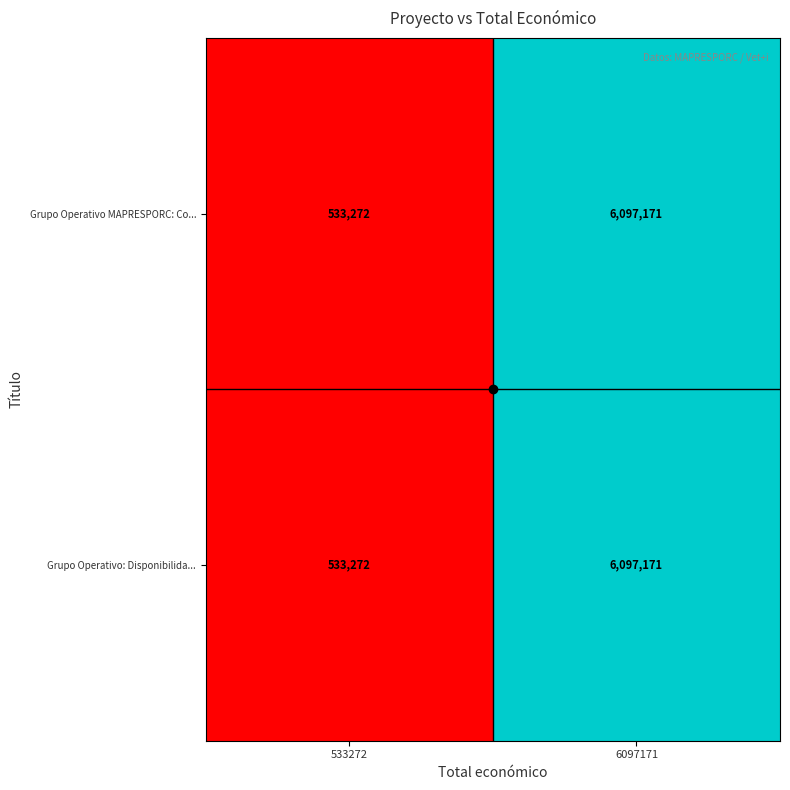

What is the sum of the Grupo Operativo: Disponibilida... values at 6097171 and 533272?

6630443